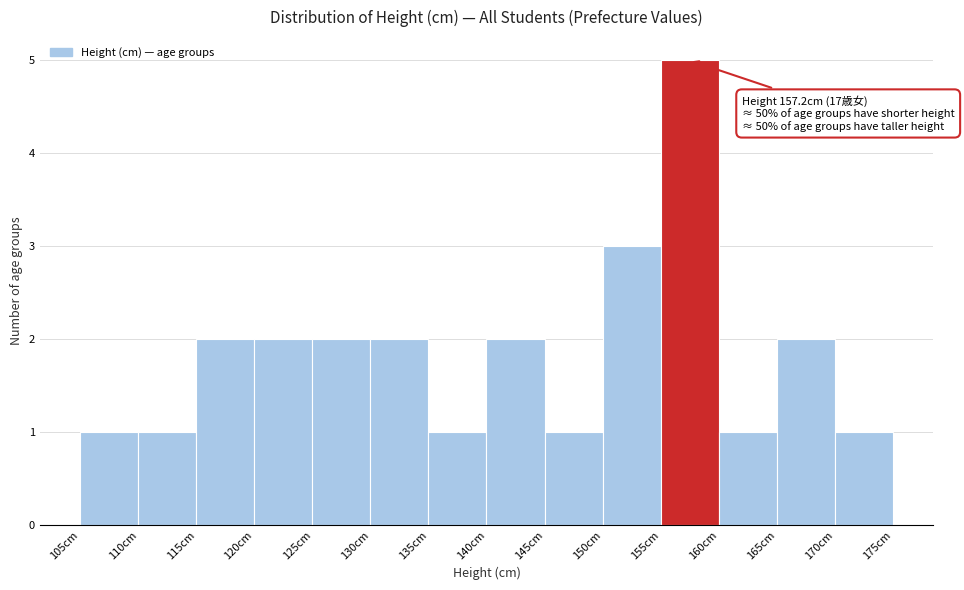

Over which range of the x-axis is the bar tallest?

155 to 160